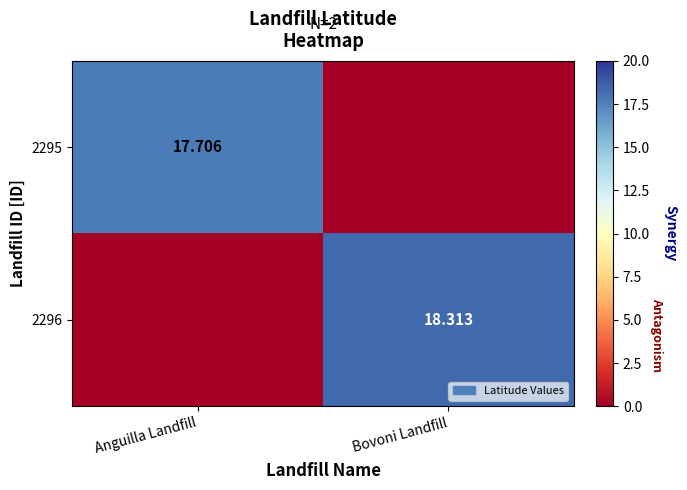

Which has a higher value, Anguilla Landfill or Bovoni Landfill?

Anguilla Landfill